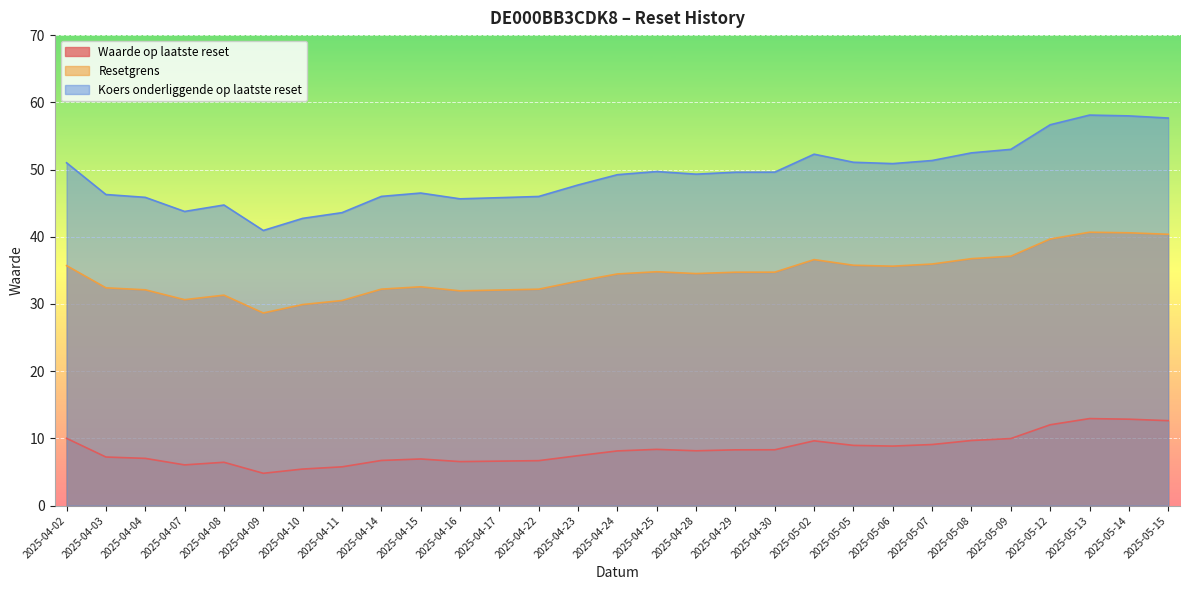

At which label is Resetgrens closest to 34?

2025-04-24